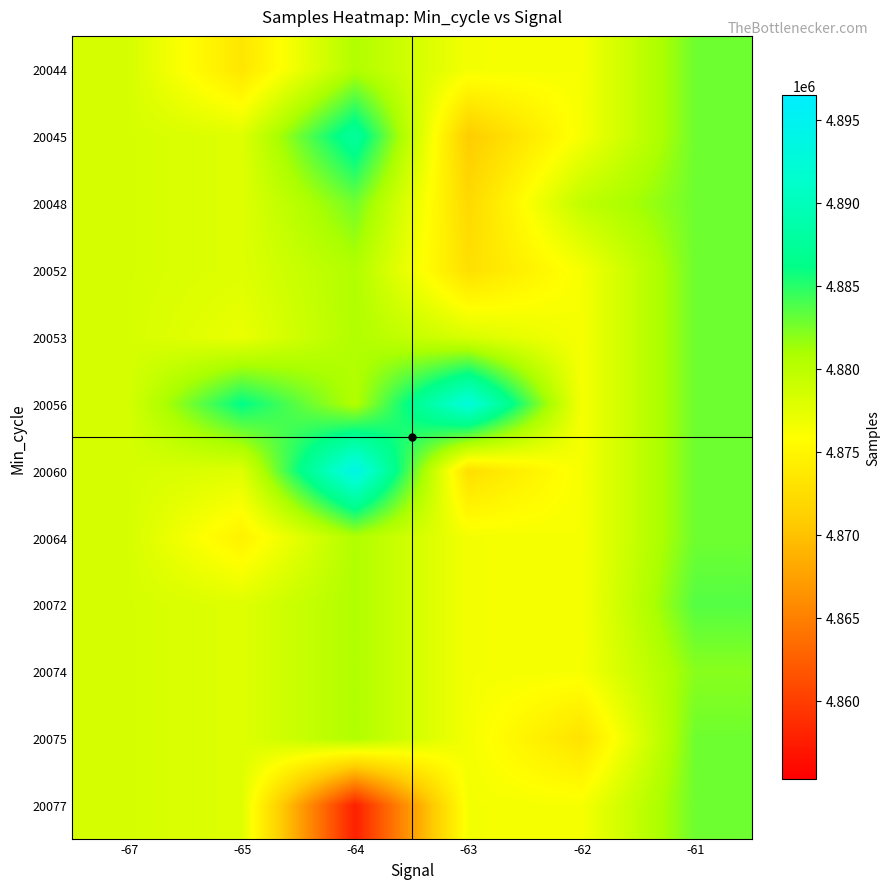

What is the total value across all series at -67?

58540850.0